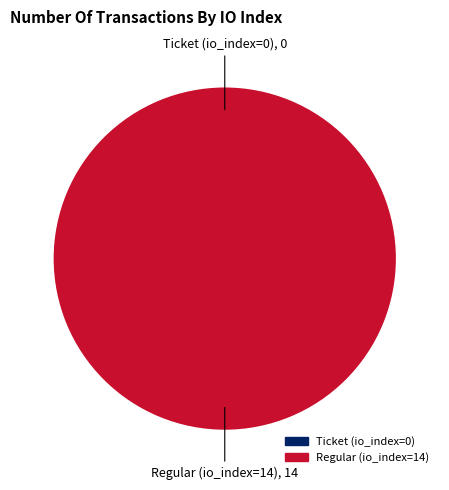

Rank the categories by value from highest to lowest.

Regular (io_index=14), Ticket (io_index=0)